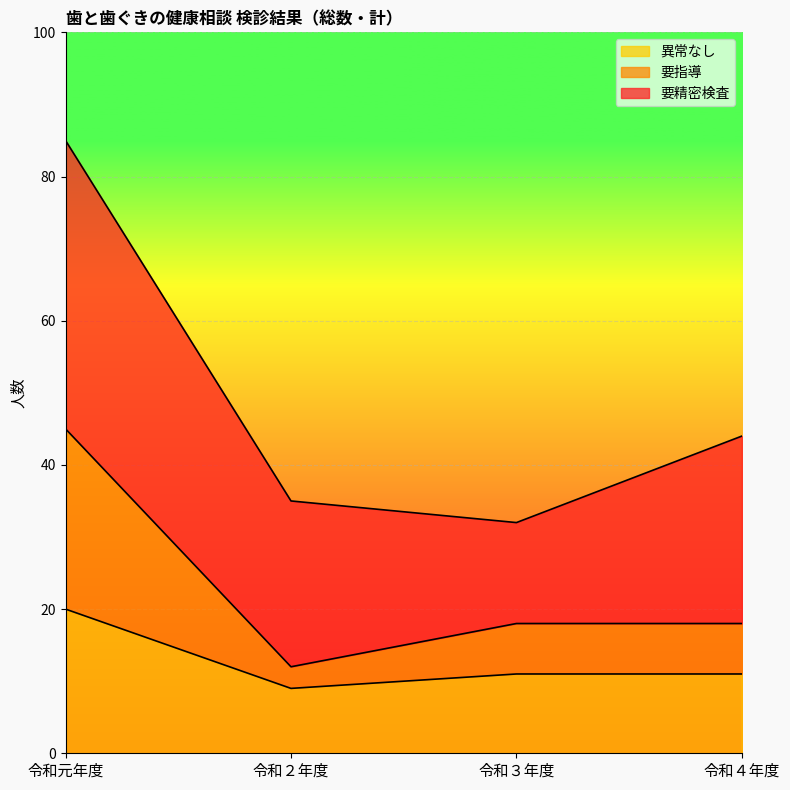

Which category has the lowest value in the 異常なし series?

令和２年度